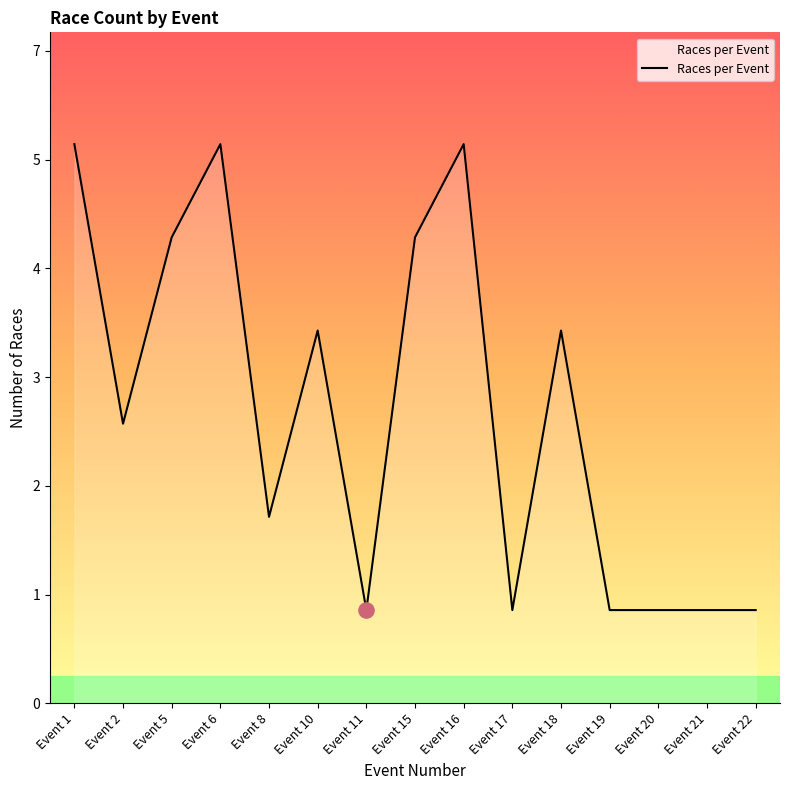

Between Event 10 and Event 5, which is larger?

Event 5